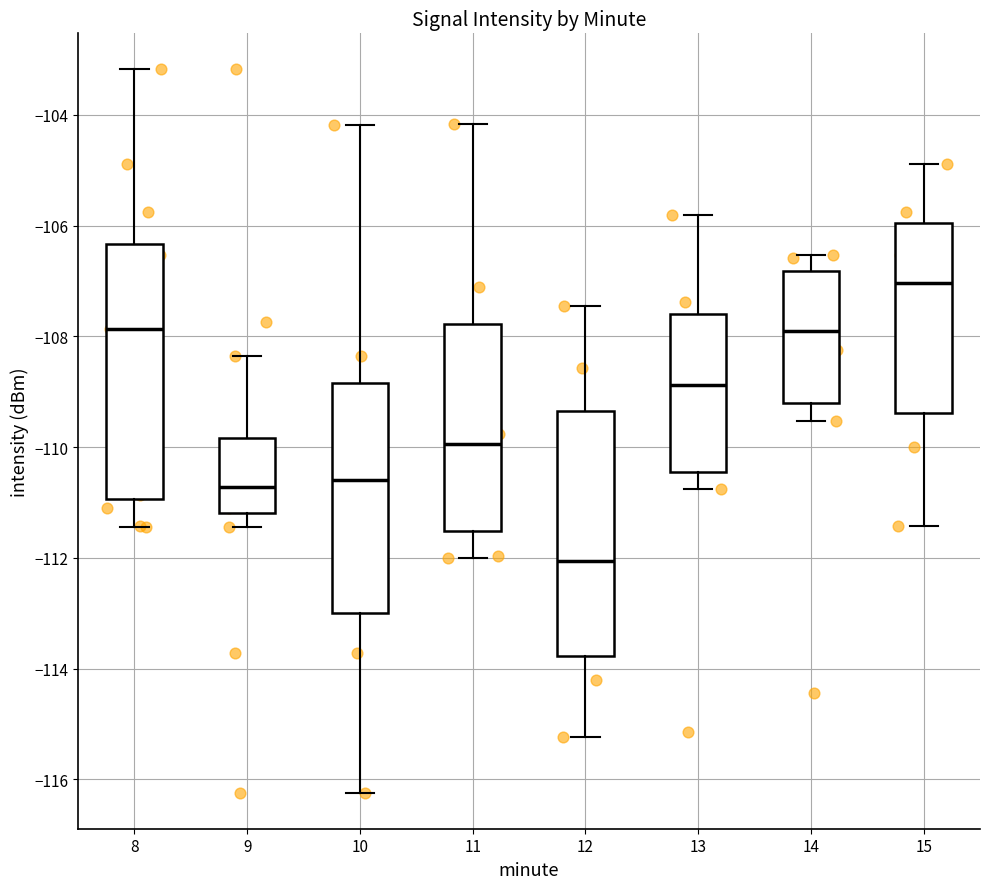

Reading left to right, read every box against the y-axis: the position of its median line, the range the box covers, and the ends of its whiskers. The values are not printed on the chart, so give them approximately, as read against the axis.

8: median -107.8, box -111.0 to -106.4, whiskers -111.4 to -103.2
9: median -110.8, box -111.2 to -109.8, whiskers -111.4 to -108.4
10: median -110.6, box -113.0 to -108.8, whiskers -116.2 to -104.2
11: median -110.0, box -111.6 to -107.8, whiskers -112.0 to -104.2
12: median -112.0, box -113.8 to -109.4, whiskers -115.2 to -107.4
13: median -108.8, box -110.4 to -107.6, whiskers -110.8 to -105.8
14: median -107.8, box -109.2 to -106.8, whiskers -109.6 to -106.6
15: median -107.0, box -109.4 to -106.0, whiskers -111.4 to -104.8